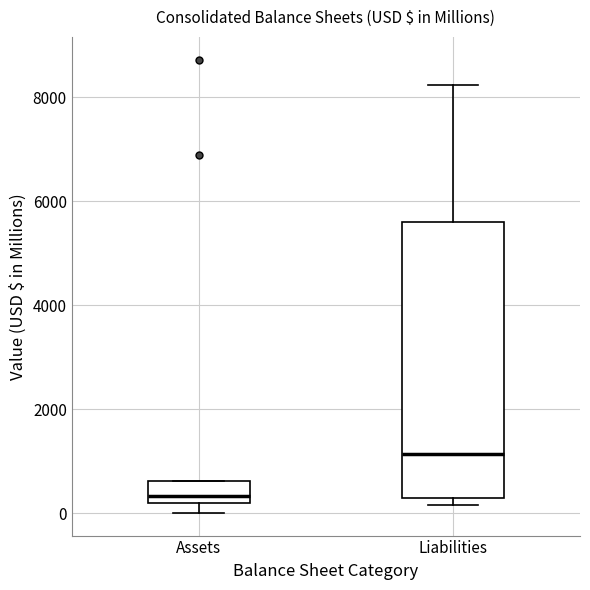

Reading left to right, read every box against the y-axis: the position of its median line, the range the box covers, and the ends of its whiskers. The values are not printed on the chart, so give them approximately, as read against the axis.

Assets: median 400, box 200 to 600, whiskers 0 to 600
Liabilities: median 1200, box 200 to 5600, whiskers 200 (just below the box's lower edge) to 8200